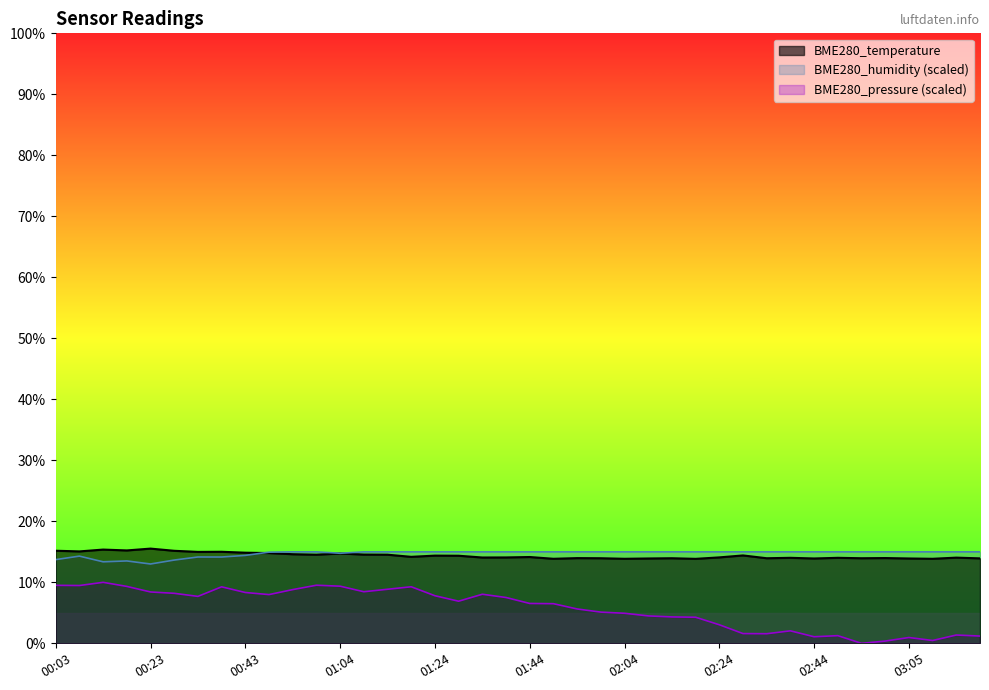

How many values in the BME280_pressure_norm series exceed 6?

22